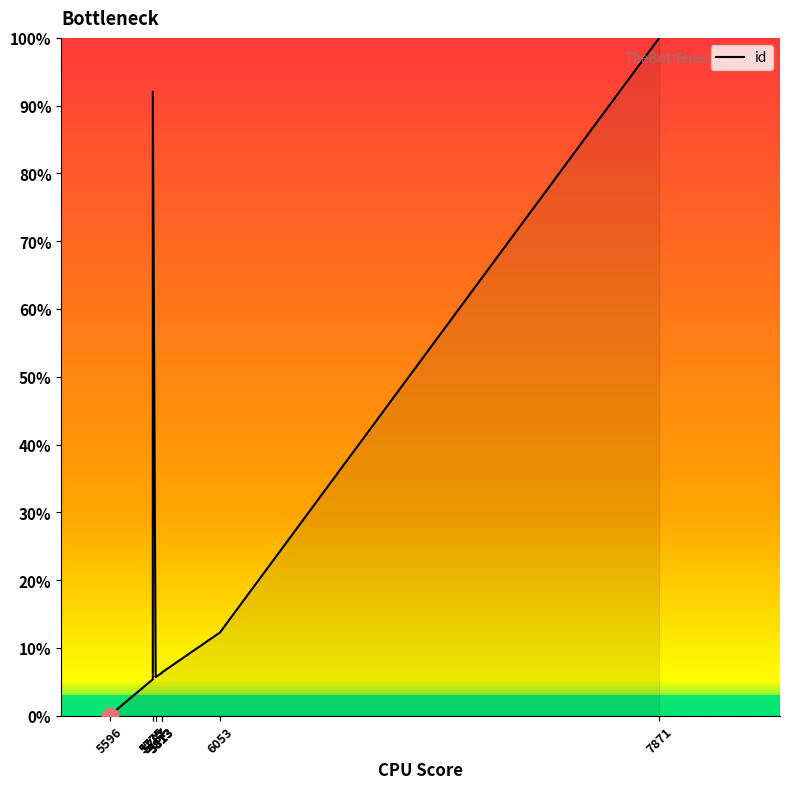

Which label corresponds to the largest value in the chart?

7871